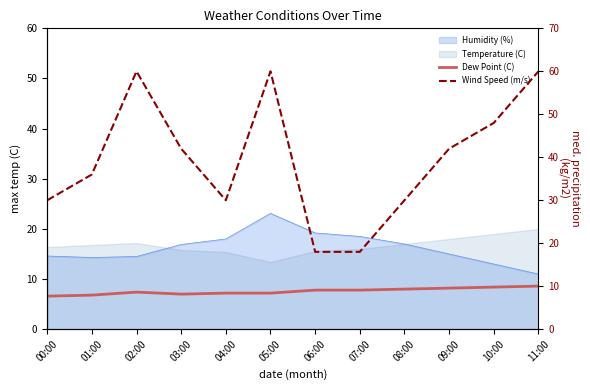

True or false: Dew Point (C) has a value of 8.4 at 10:00.

True